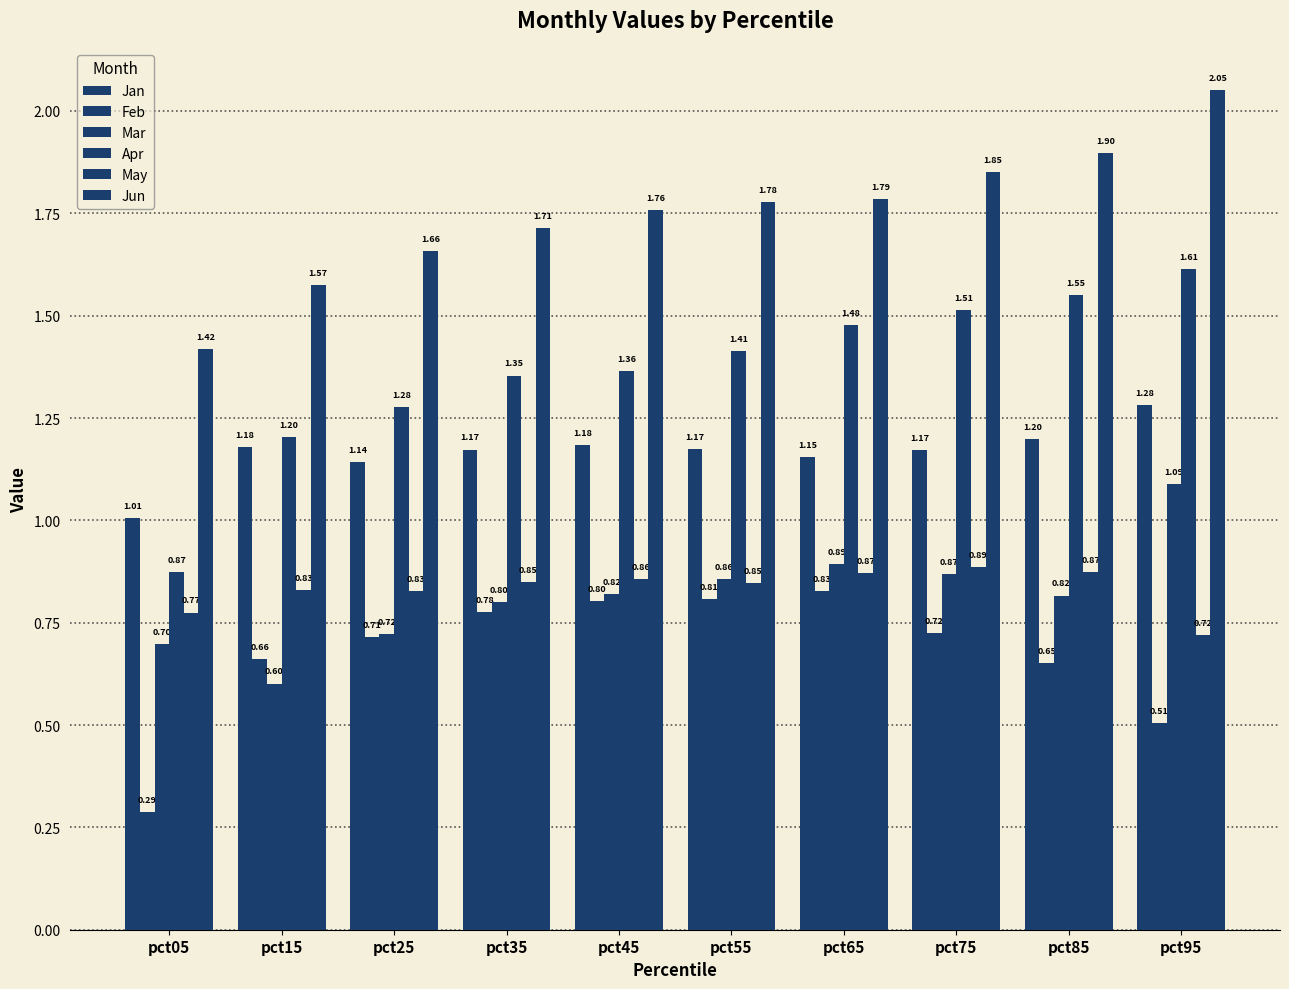

Which label corresponds to the smallest value in the chart?

pct05